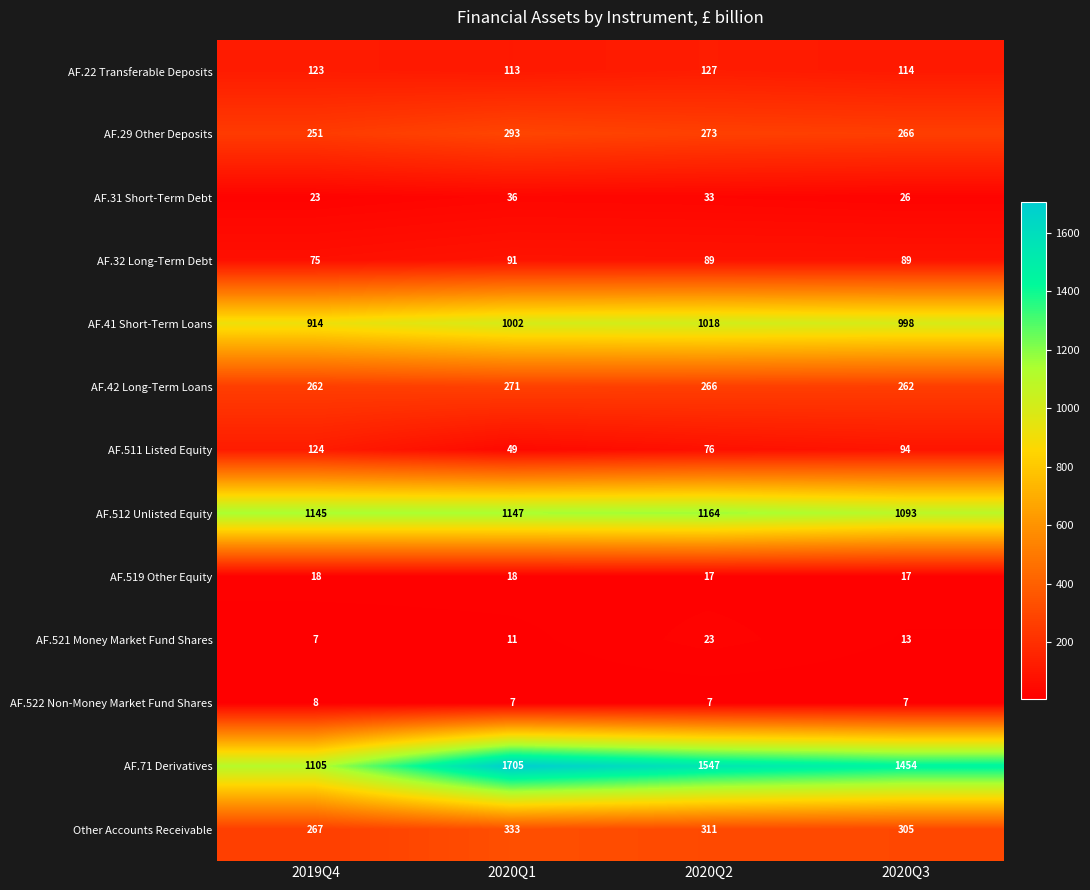

What is the difference between the highest and lowest values at 2020Q2?

1540